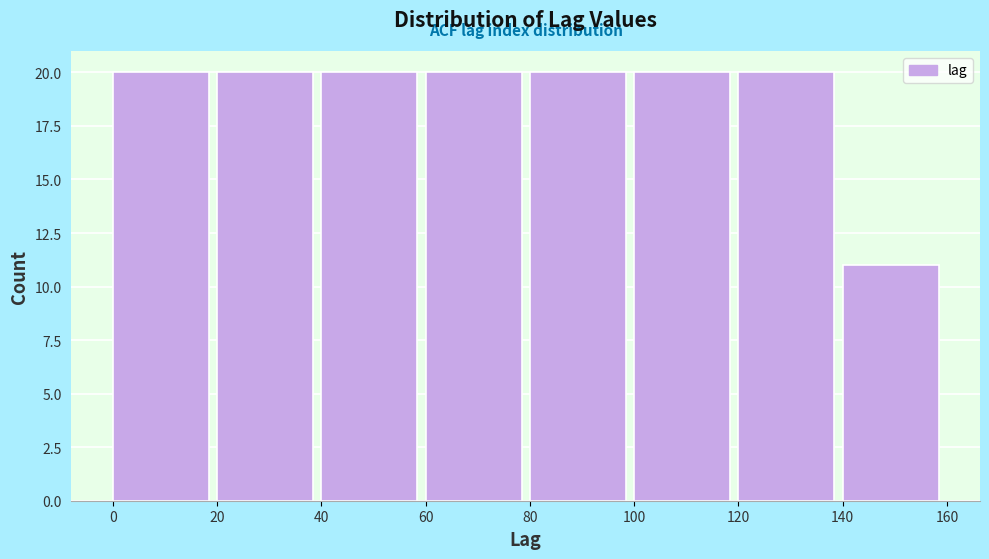

How tall is the bar that spans 140 to 160 on the x-axis? The values are not printed on the chart, so give them approximately, as read against the axis.

11